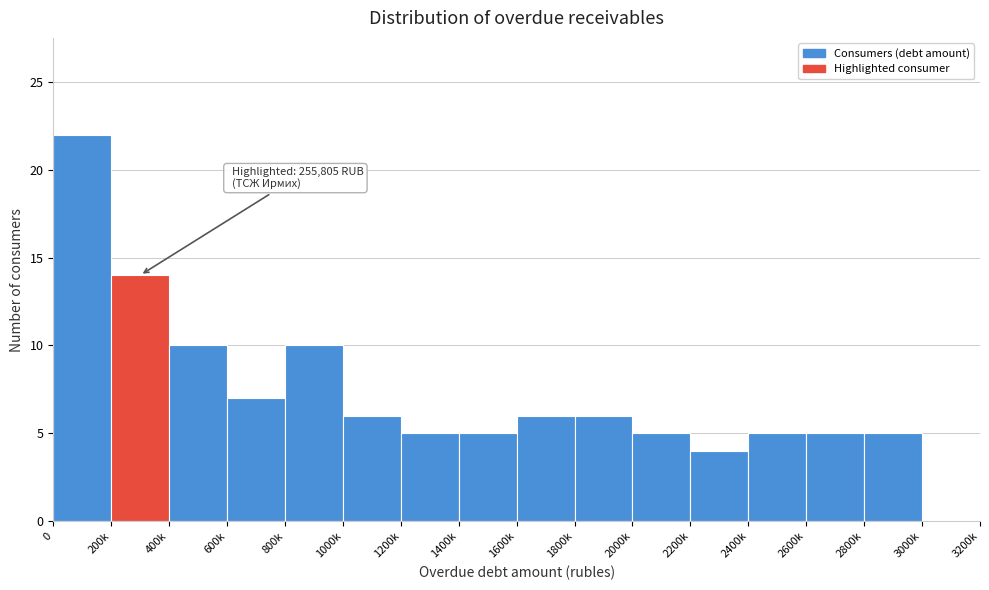

Reading right to left, extract all data points from this chart.

3000k=0	2800k=5	2600k=5	2400k=5	2200k=4	2000k=5	1800k=6	1600k=6	1400k=5	1200k=5	1000k=6	800k=10	600k=7	400k=10	200k=14	0=22